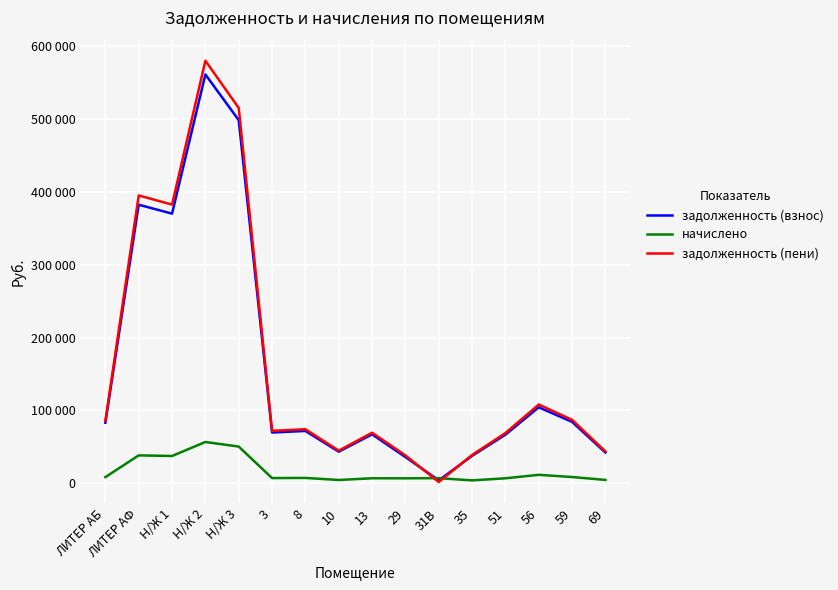

What is the label of the 7th point from the left?

8